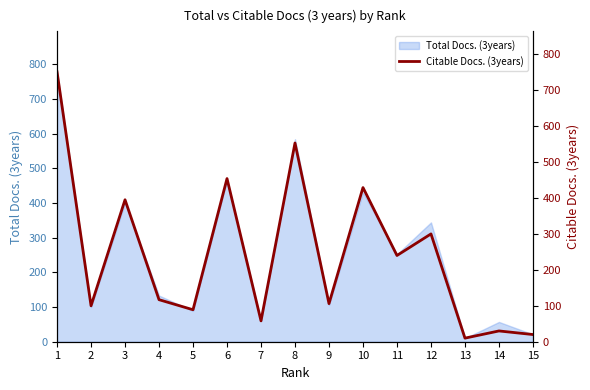

What is the value of the 13th point from the left?

10